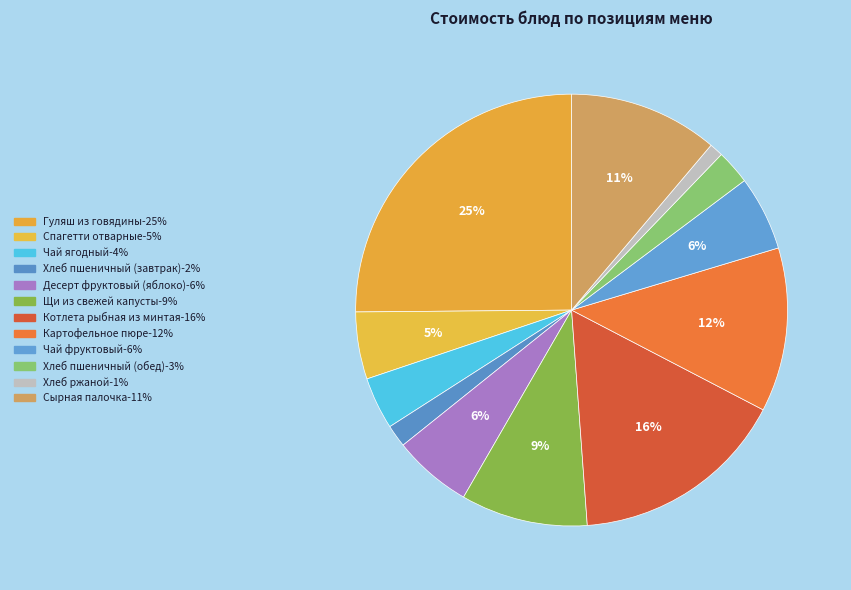

Is it true that Чай ягодный is 1% of the pie?

False